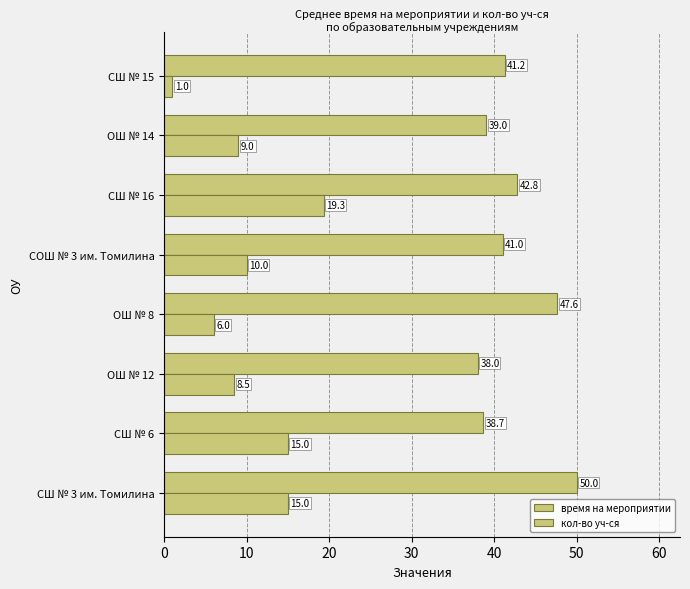

Which series has the widest spread of values?

кол-во уч-ся